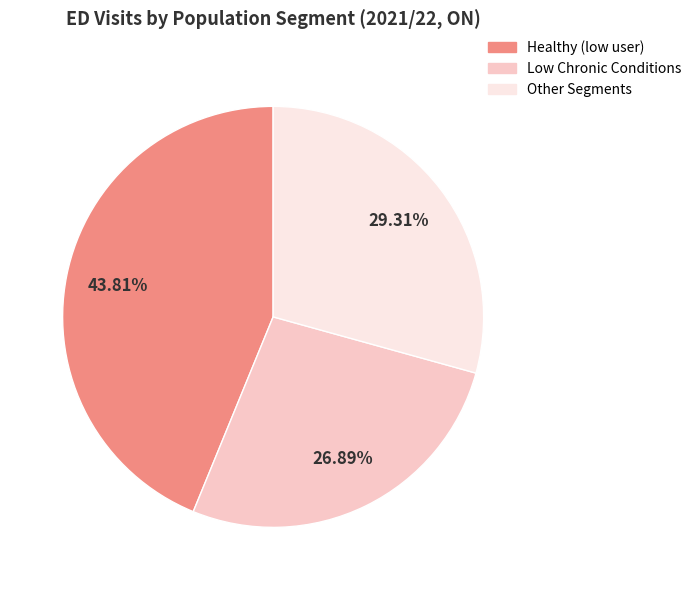

Does any single category account for the majority?

No